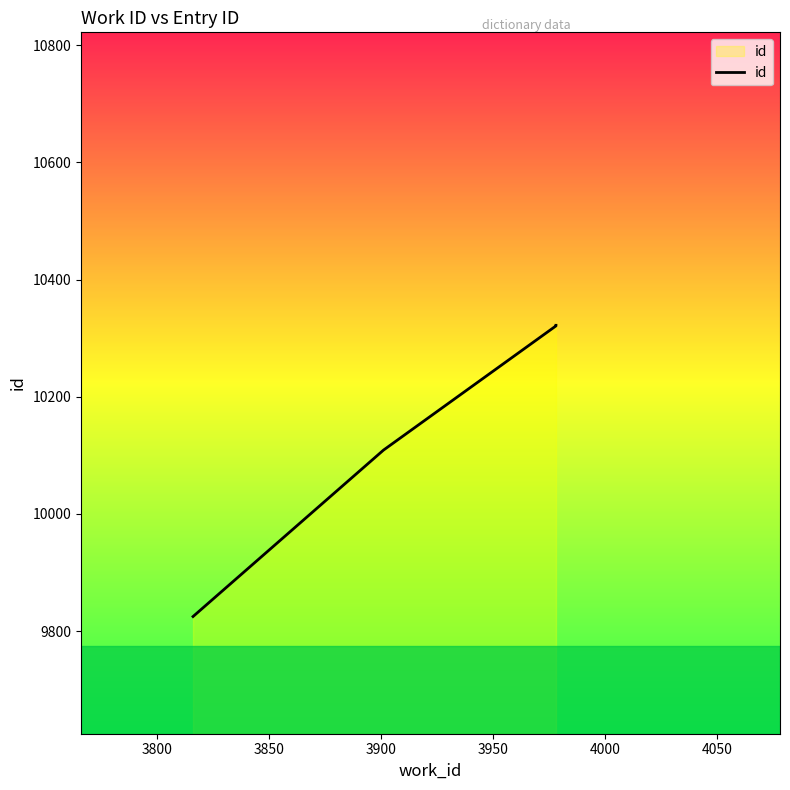

Does the chart display data point markers on the line(s)?

No